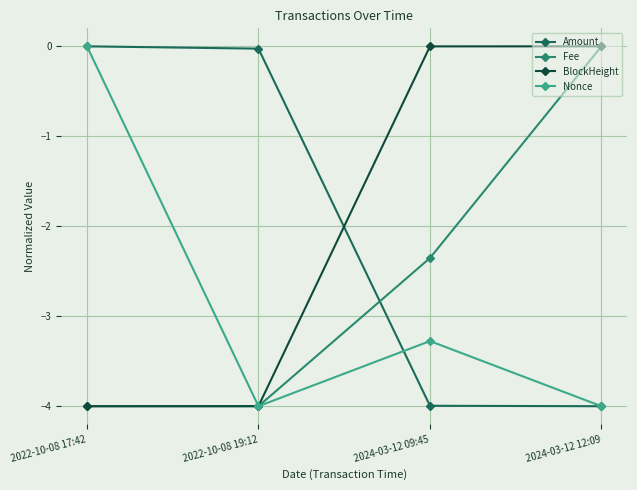

What is the label of the 1st point from the right?

2024-03-12 12:09